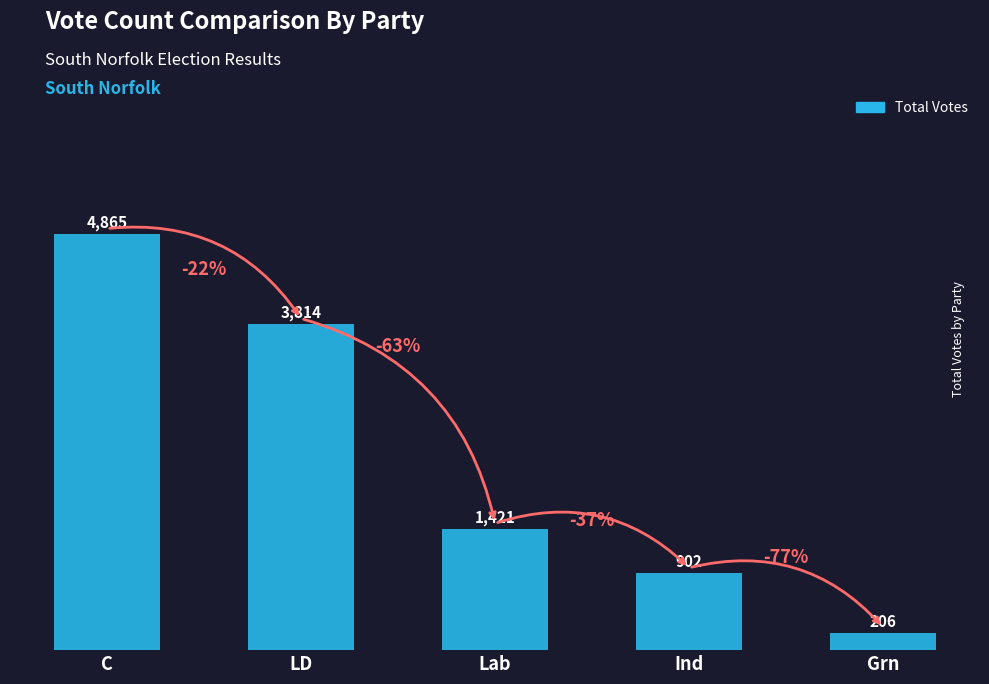

True or false: the data shows 564 at Lab.

False